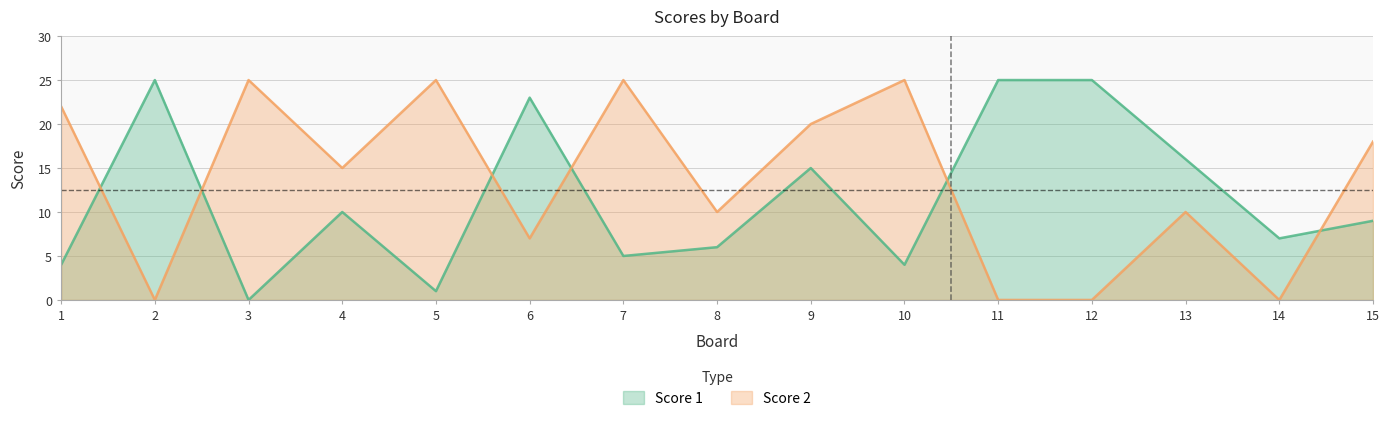

Where does the Score 2 series first go above 15?

1